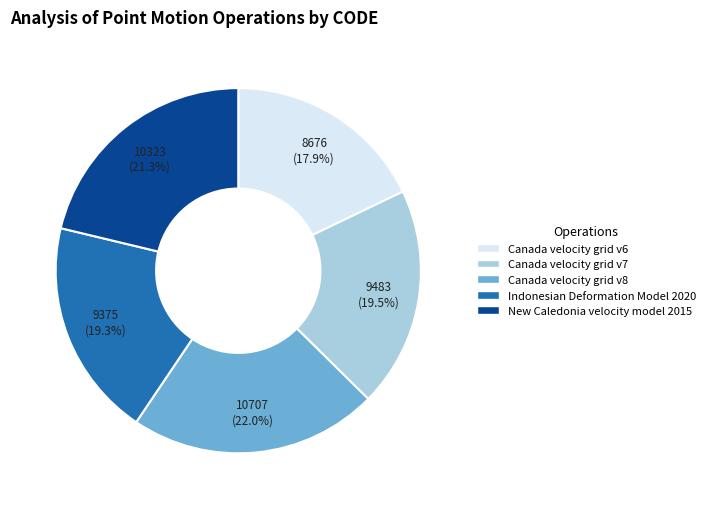

What portion of the pie excludes New Caledonia velocity model 2015?

78.7%